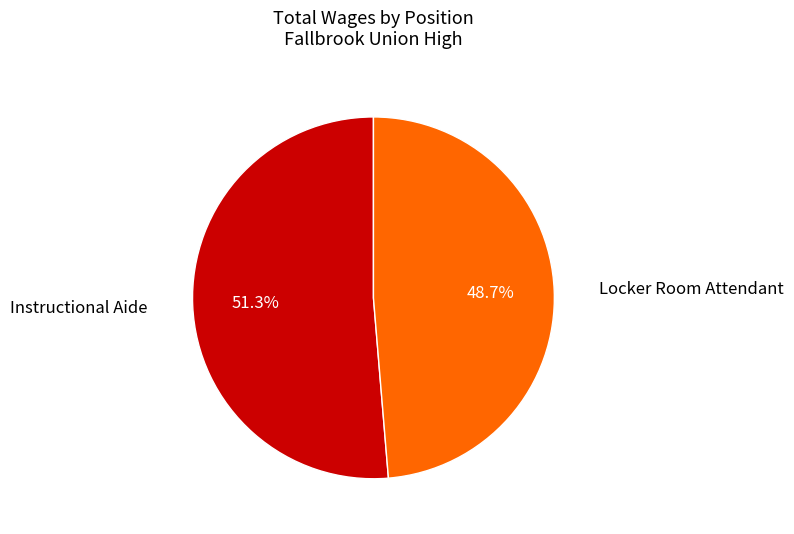

To the nearest percent, what portion does Locker Room Attendant represent?

49%